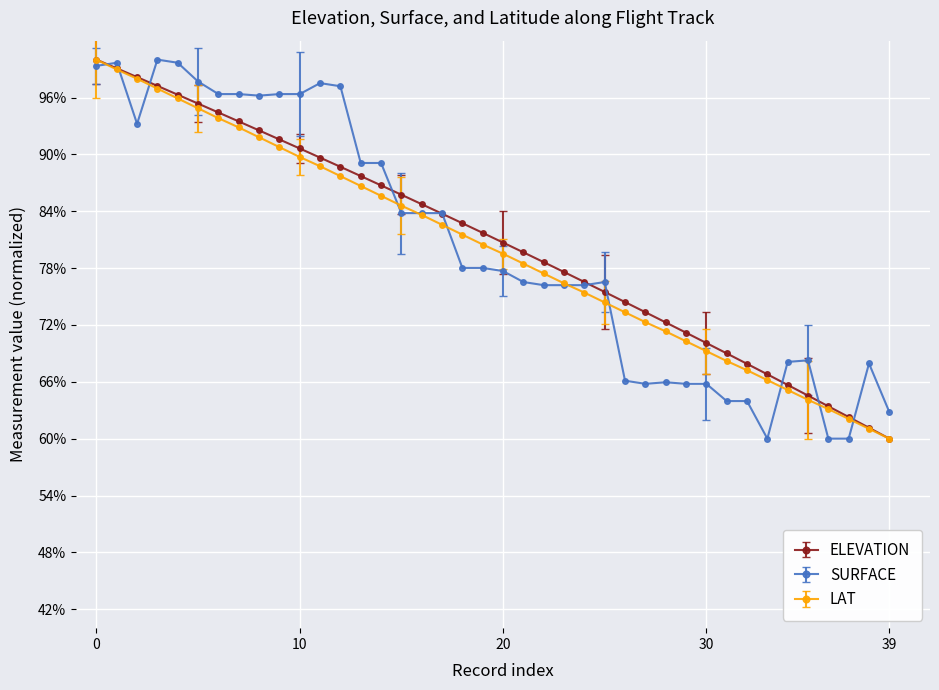

What is the lowest value of the LAT series?

60.0